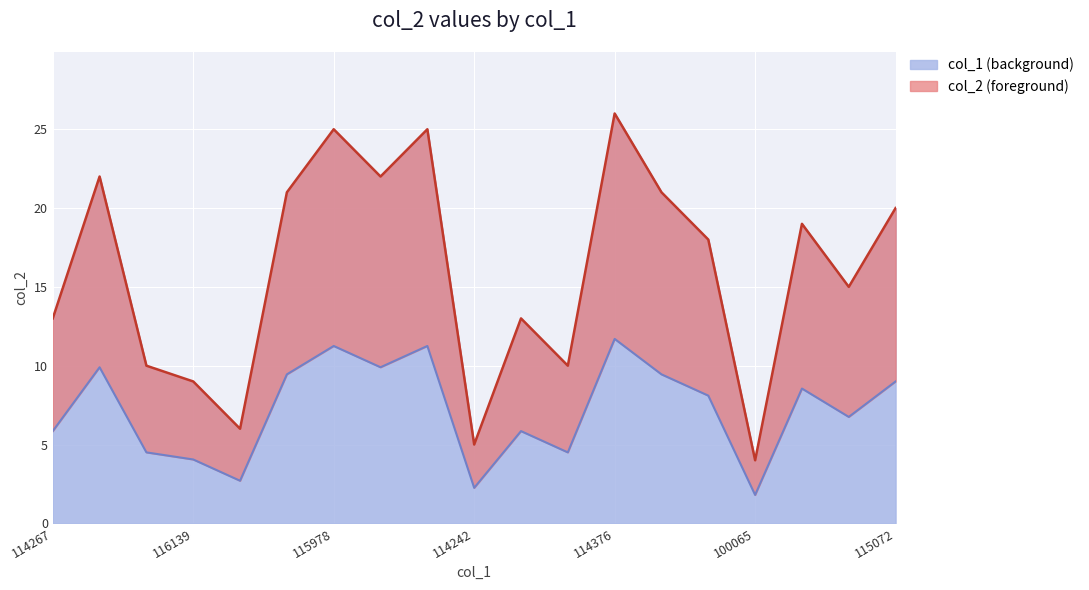

Which category has the lowest value across all series?

100065